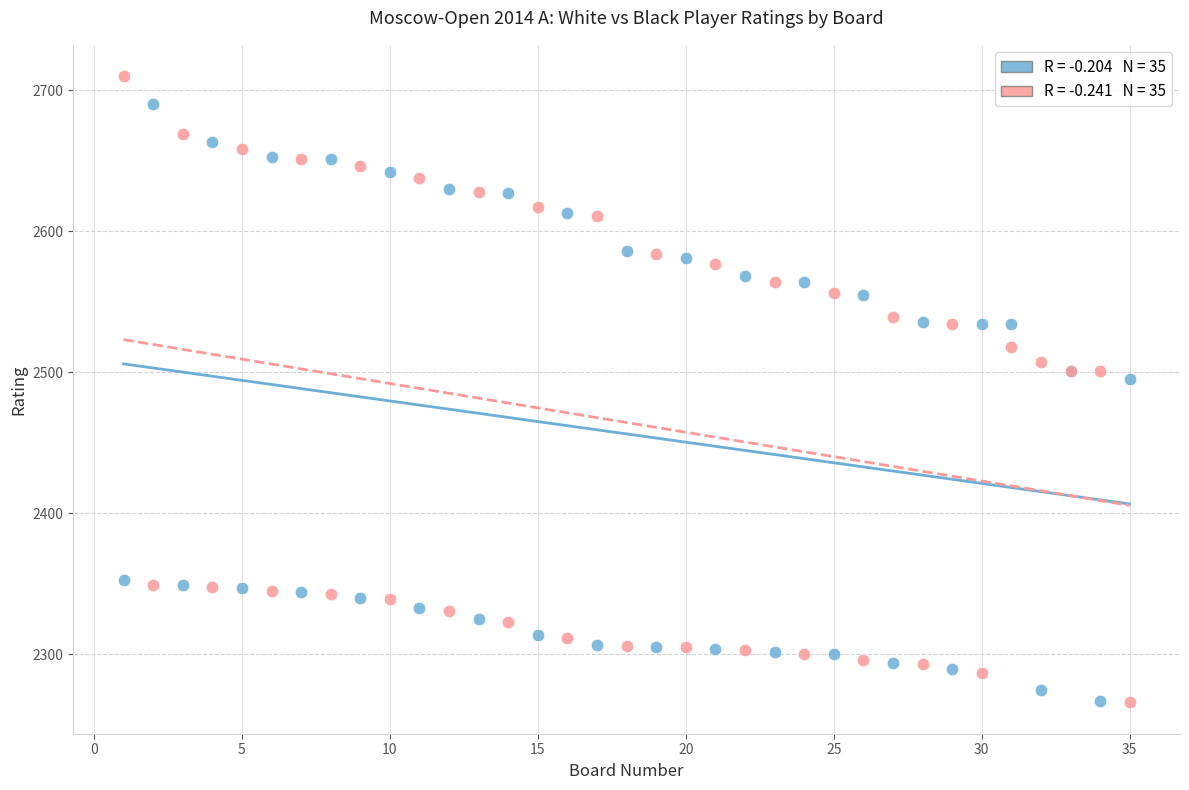

Across all series, what Y value is closest to 2488?

2495